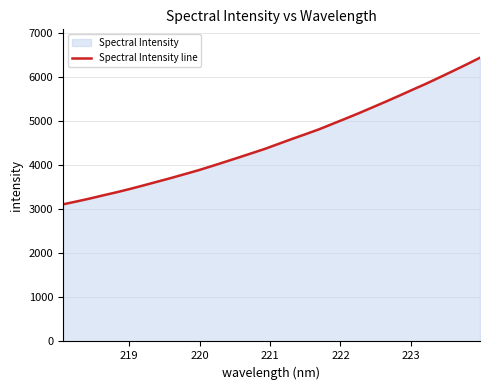

What is the sum of all values?

145496.5